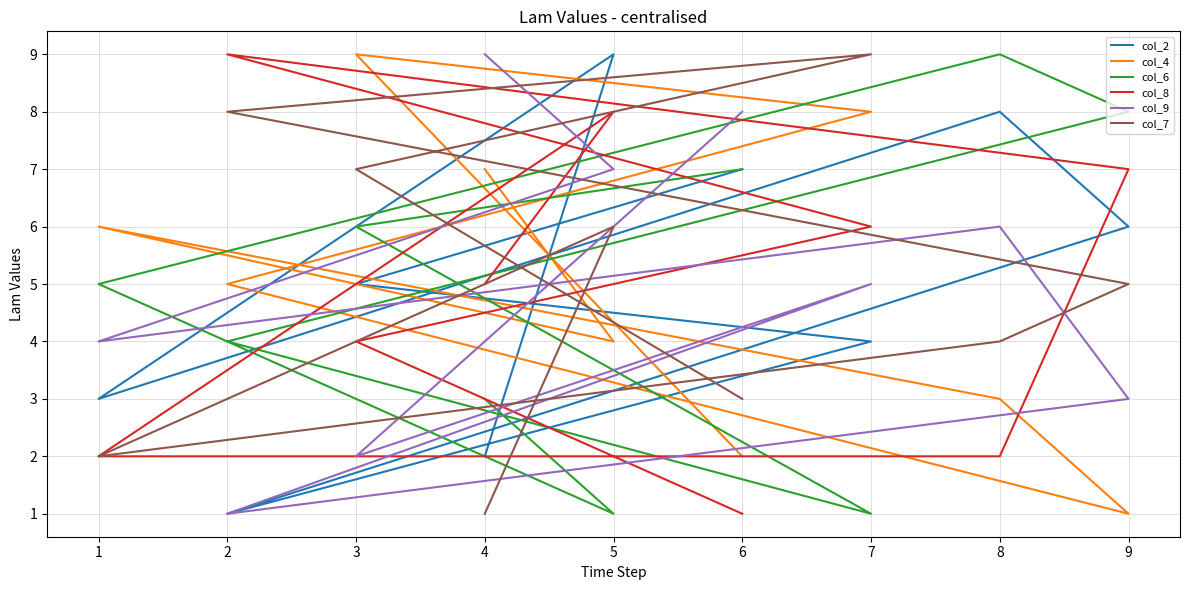

How many intersections are there between col_7 and col_2?

2